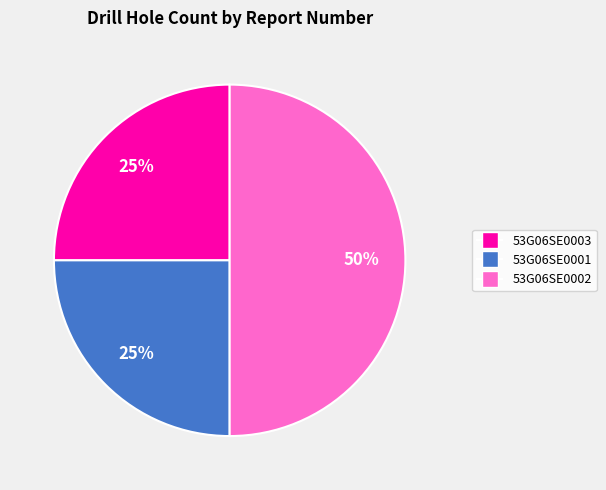

Which has a higher value, 53G06SE0002 or 53G06SE0001?

53G06SE0002